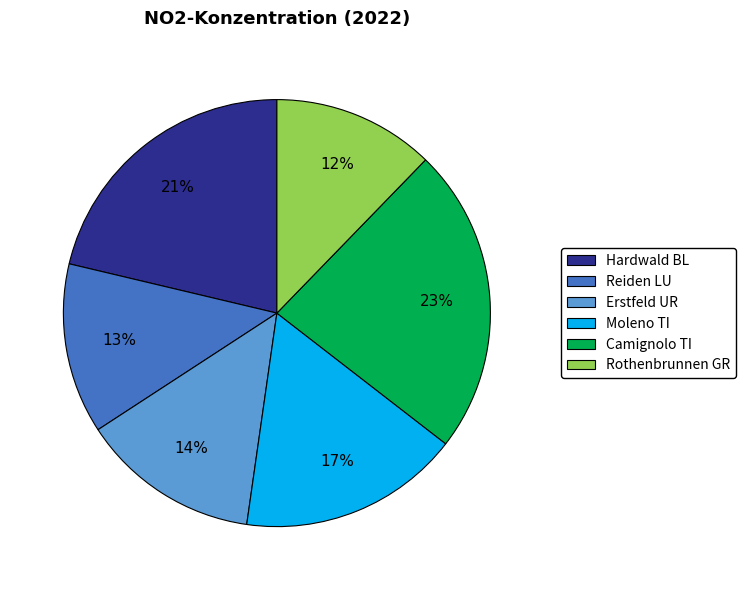

Which slice is the smallest?

Rothenbrunnen GR